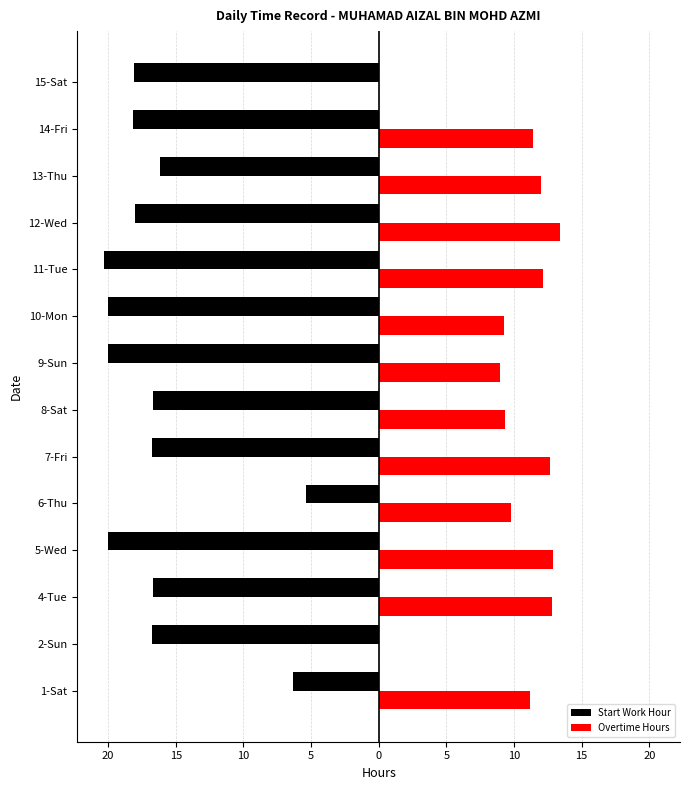

Reading left to right, extract all data points from this chart.

Start Work Hour: -6.3	-16.8	-16.6	-20.0	-5.4	-16.8	-16.6	-20.0	-20.0	-20.3	-18.0	-16.2	-18.1	-18.1
Overtime Hours: 11.2	0.0	12.8	12.9	9.8	12.6	9.3	9.0	9.3	12.2	13.4	12.0	11.4	0.0